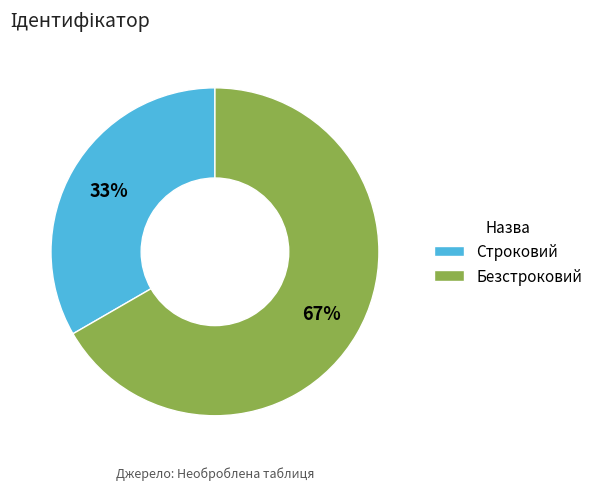

Which category has the smallest portion of the pie?

Строковий